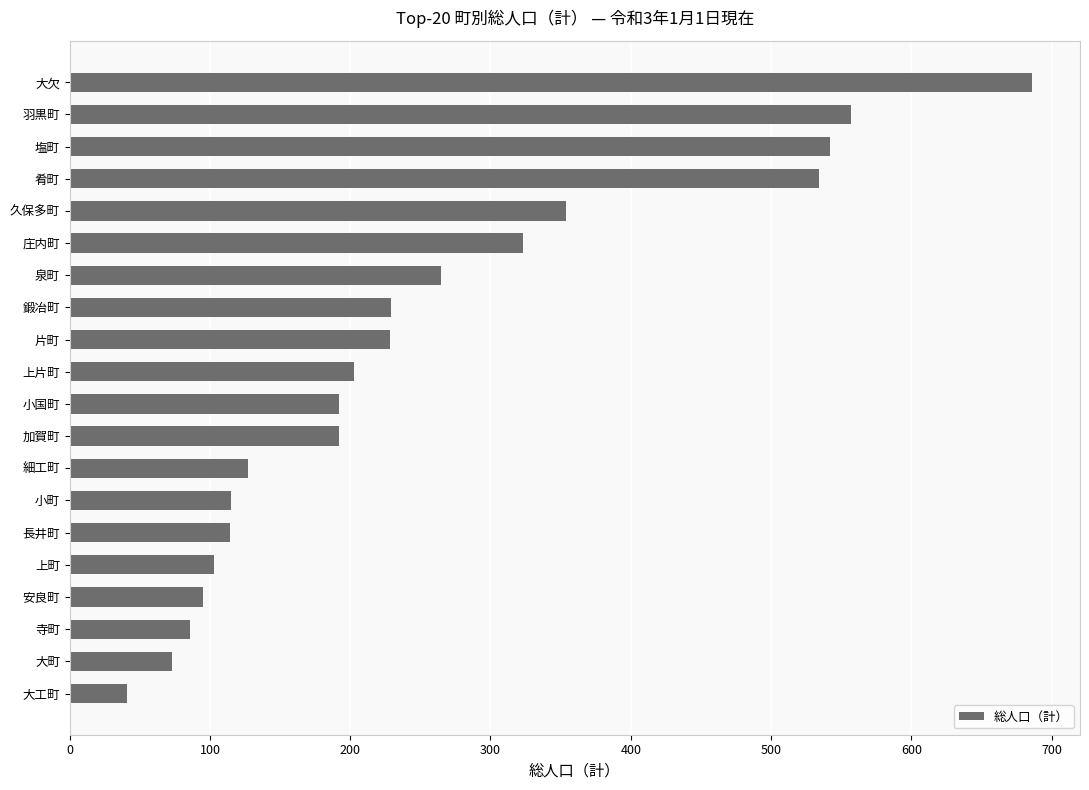

Approximately how many times larger is the value at 上片町 compared to 上町?

2.0